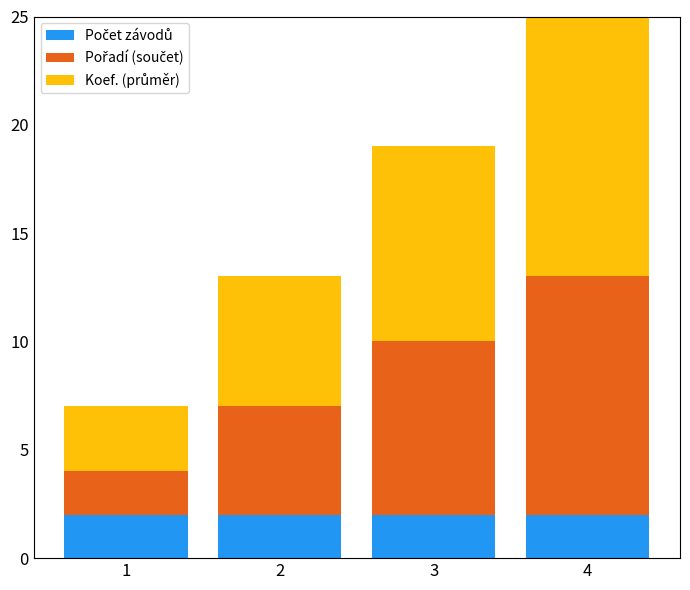

What is the total value across all series at 4?

25